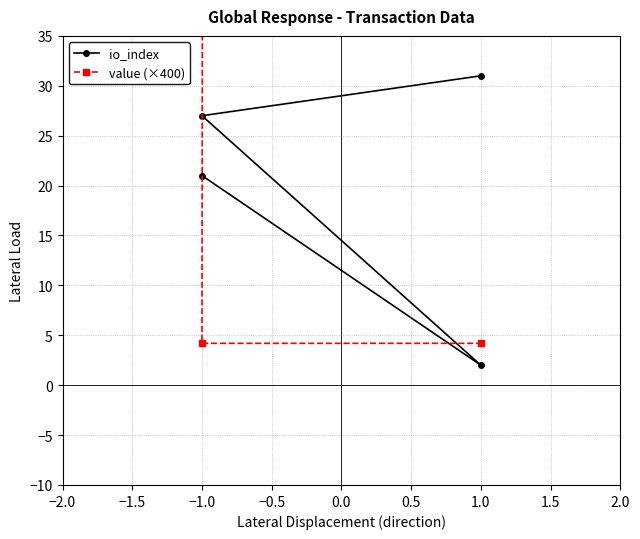

How many intersections are there between io_index and value (×400)?

1